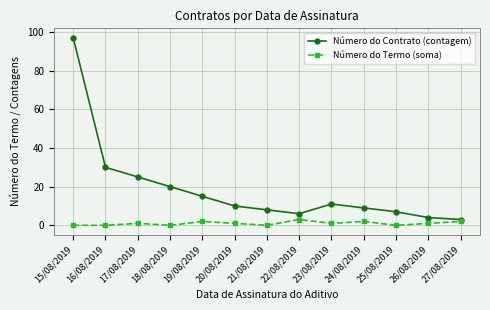

True or false: Número do Termo (soma) has more than 1 points higher than both neighbors.

True